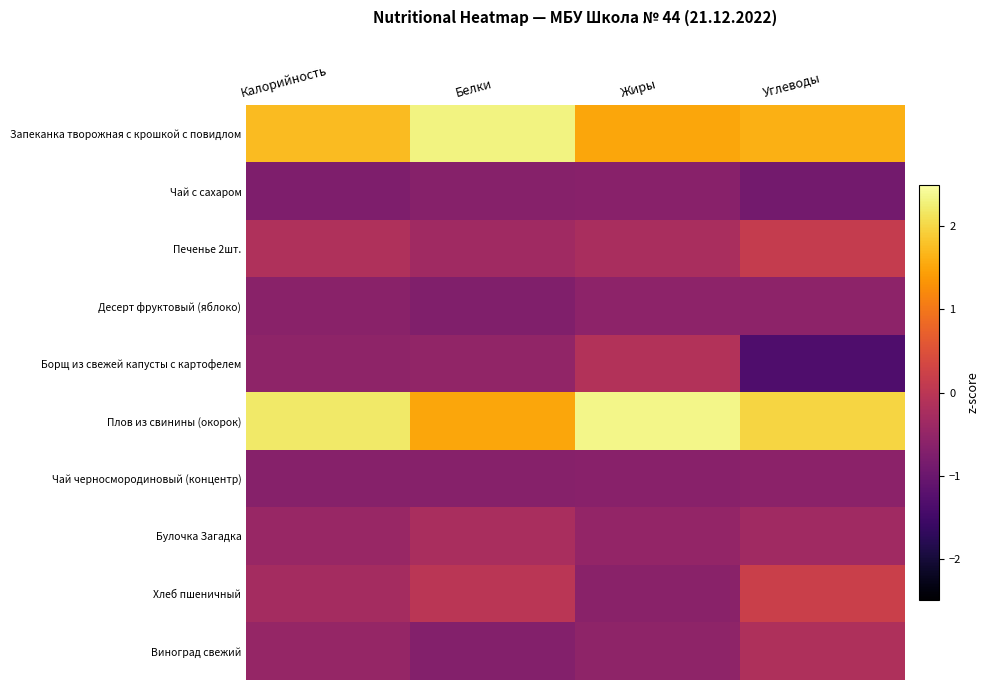

Which series changed the most between Калорийность and Жиры?

Борщ из свежей капусты с картофелем